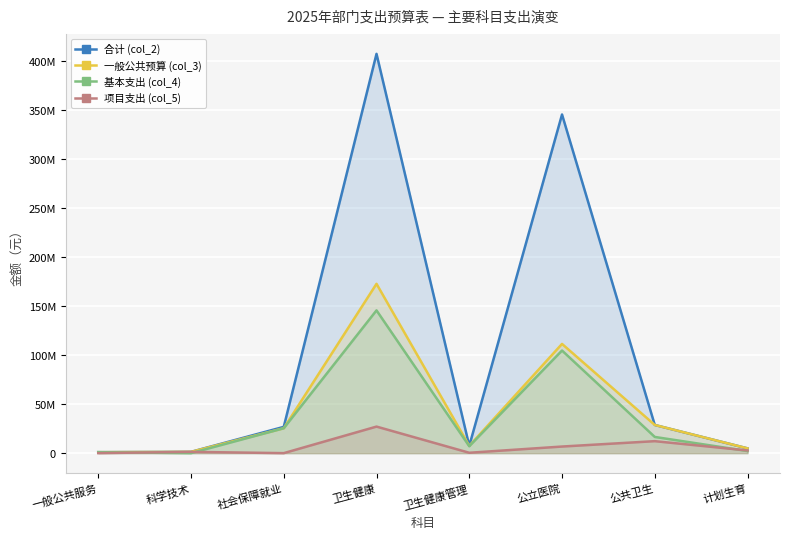

How many lines are shown in the chart?

4